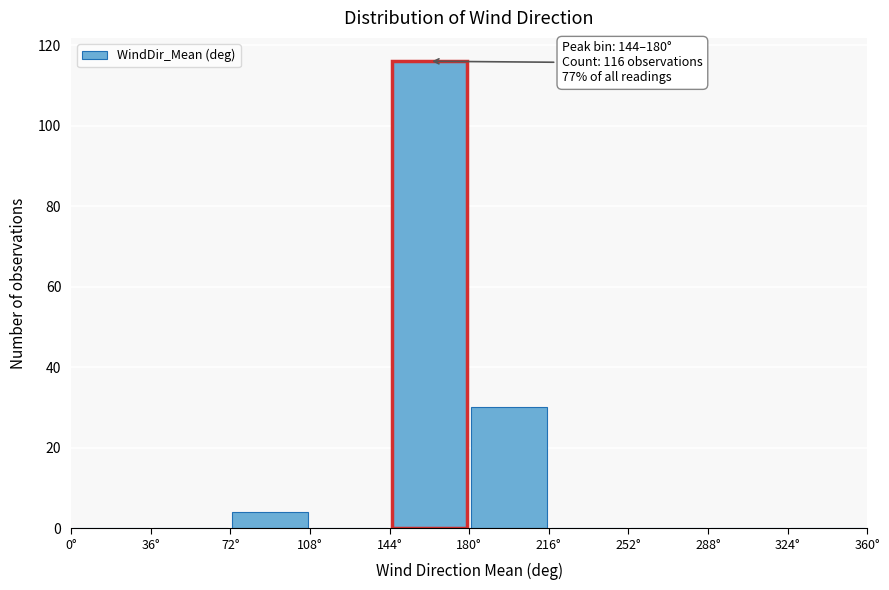

Which range on the x-axis has the tallest bar?

144 to 180